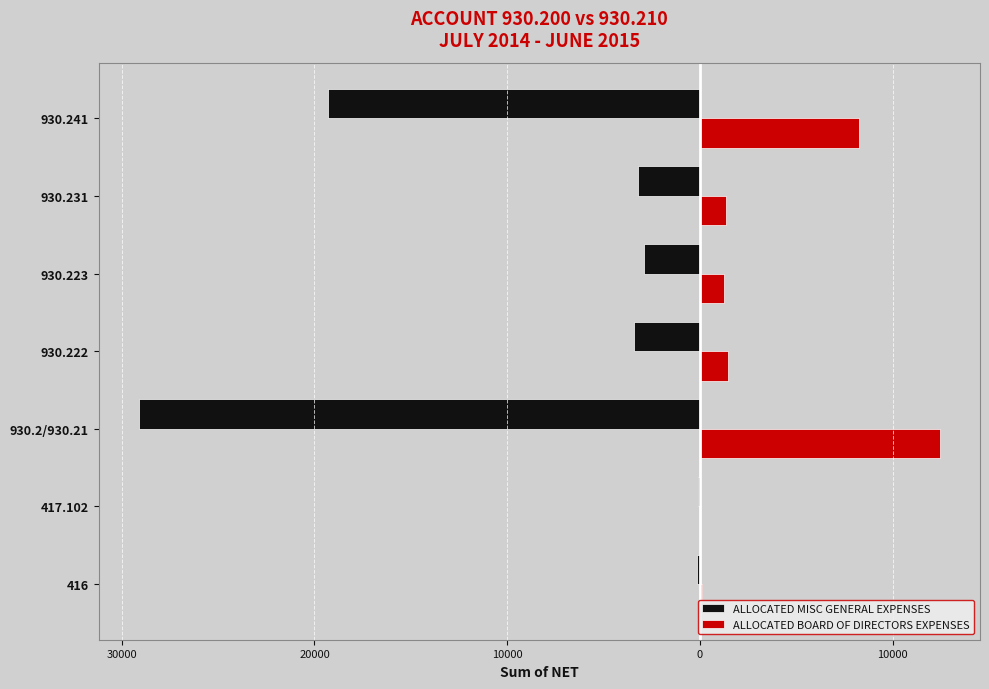

What are all the series names shown in the legend?

ALLOCATED MISC GENERAL EXPENSES, ALLOCATED BOARD OF DIRECTORS EXPENSES